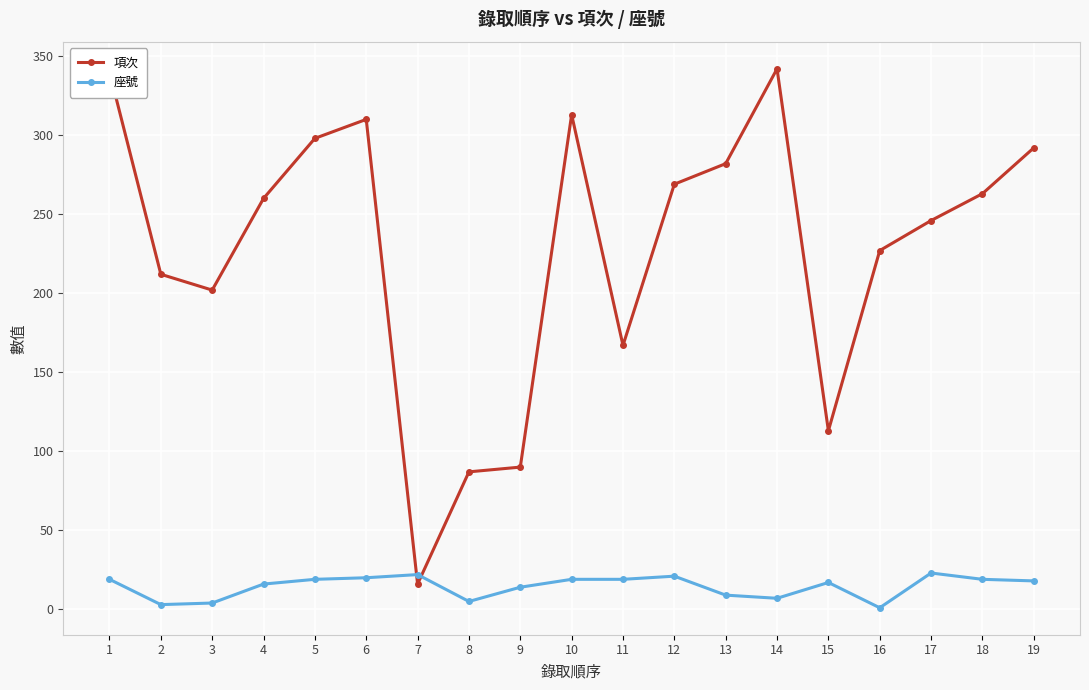

The 項次 series shows 462 at 18. True or false?

False